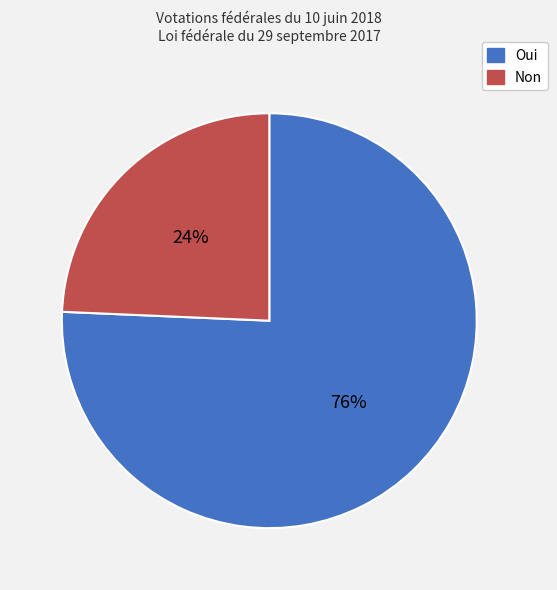

To the nearest percent, what portion does Non represent?

24%